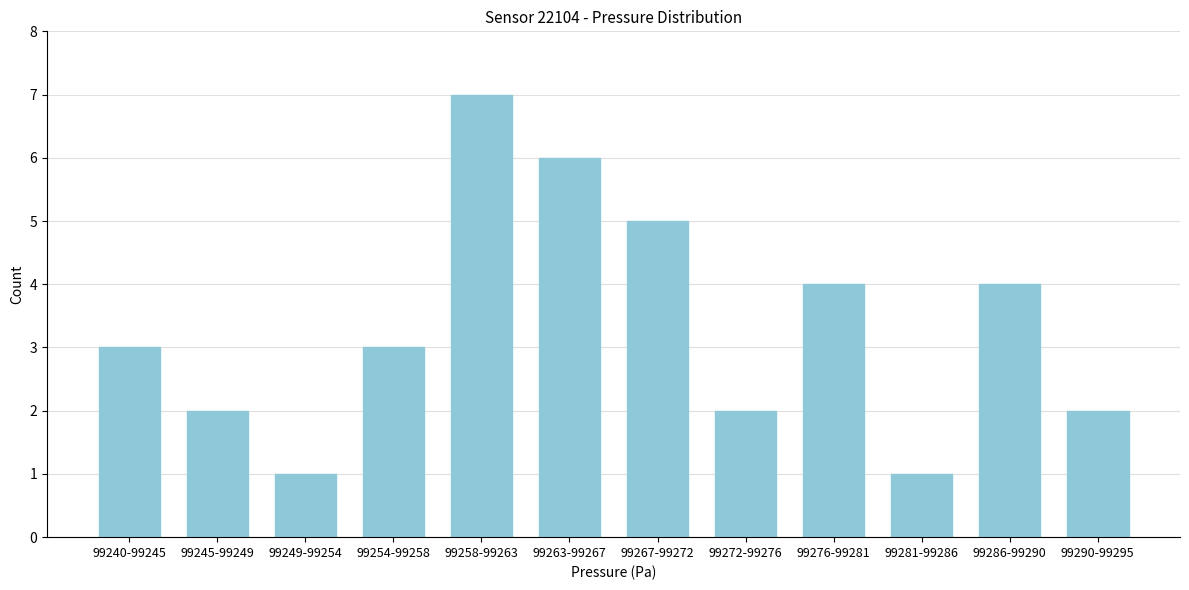

Reading right to left, list all the values displayed in this chart.

2	4	1	4	2	5	6	7	3	1	2	3